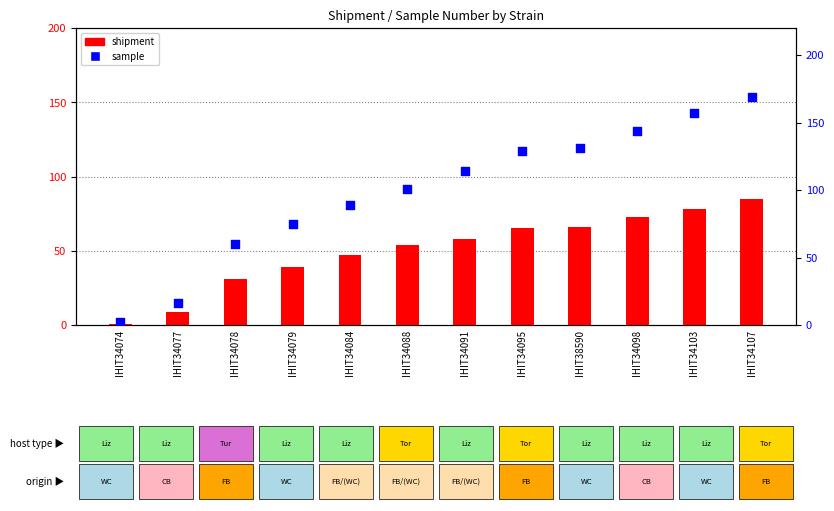

What is the total value across all series at IHIT34103?

235